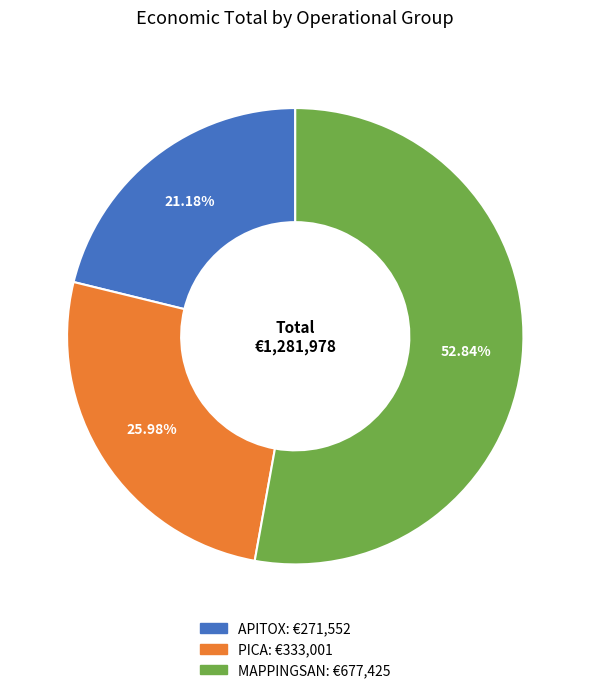

Is it true that PICA is 26% of the pie?

True